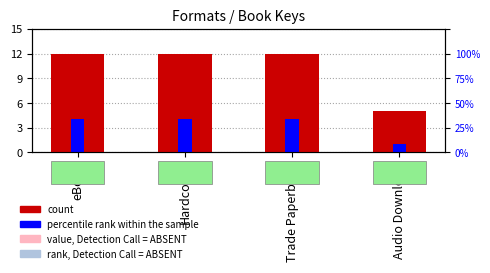

What is the spread (max minus min) of values at eBook?

8.0